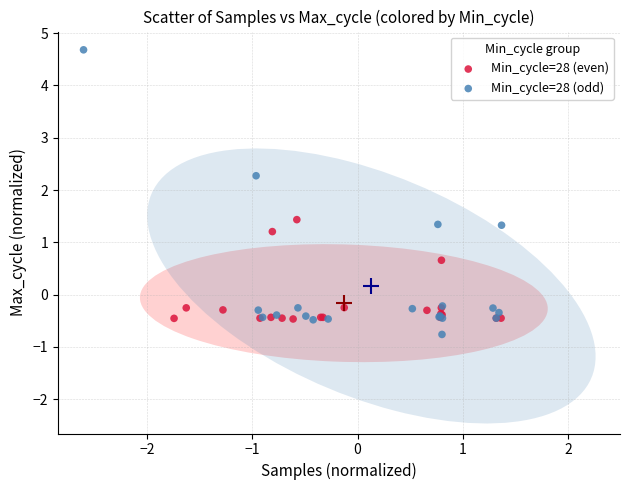

Which series has the largest Y range (max minus min)?

Min_cycle=28 (odd)